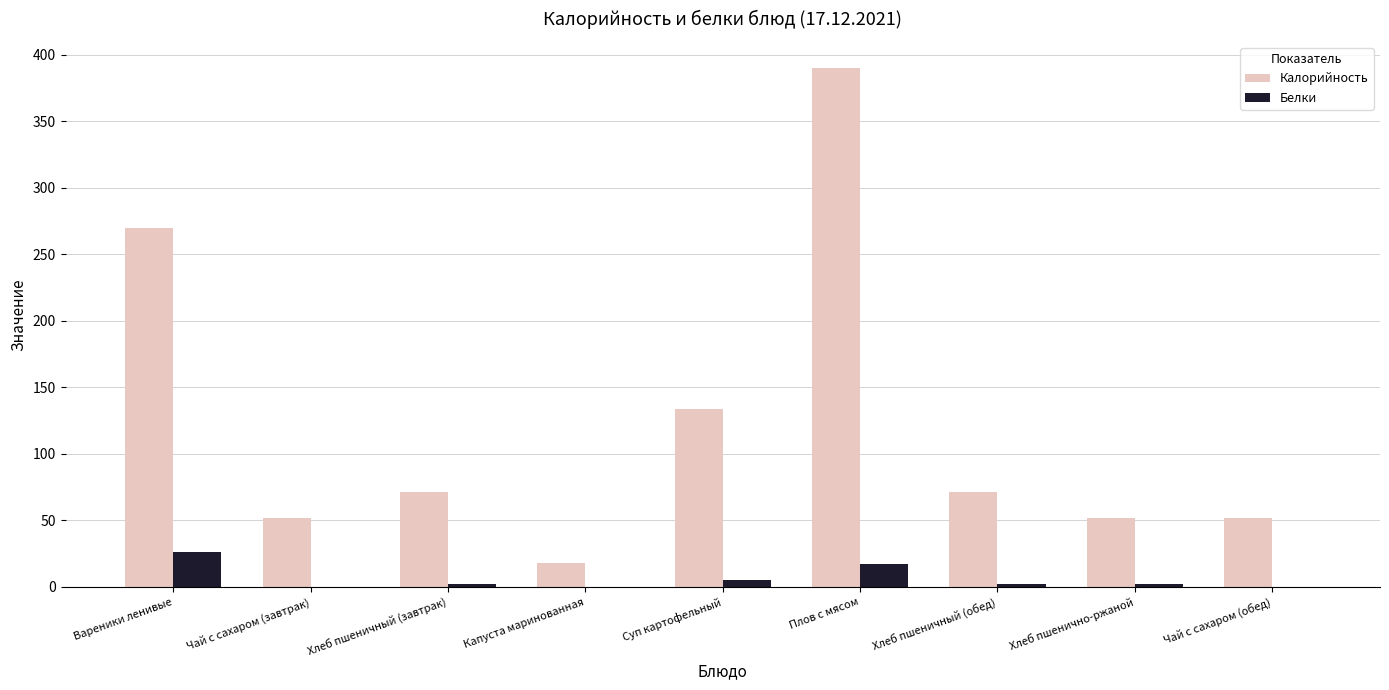

What is the total value across all series at Вареники ленивые?

296.1